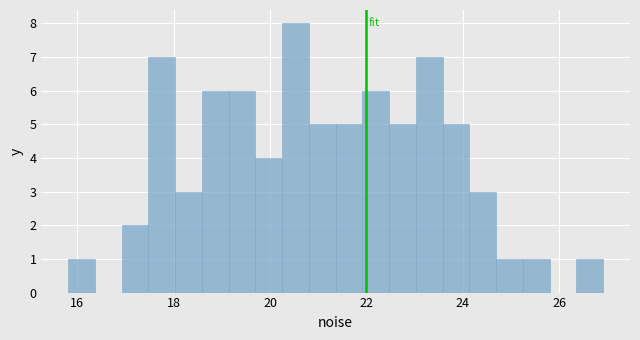

Read against the x-axis, roughly where is the centre of the tallest bar?

20.6